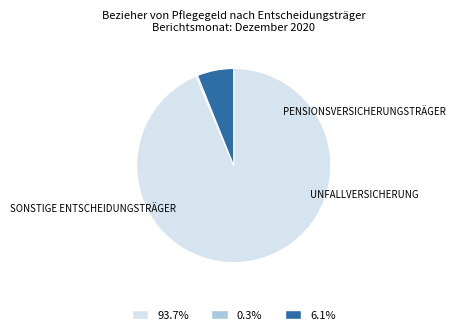

Is there a majority slice in this chart?

Yes